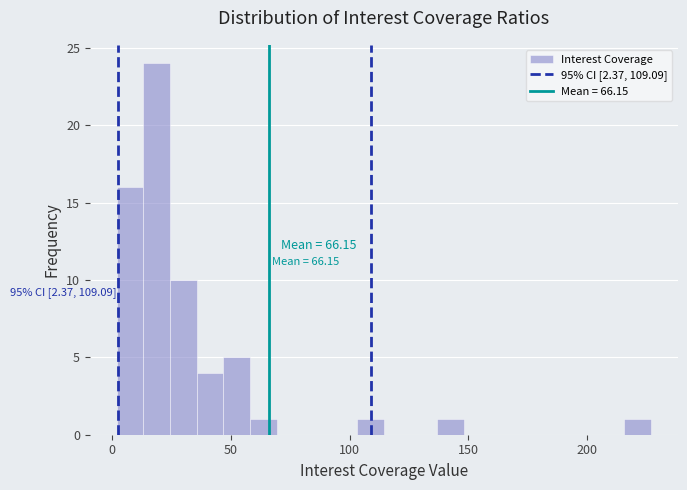

Around what value on the x-axis is the tallest bar? Give the approximate position of its centre, as read against the axis.

20